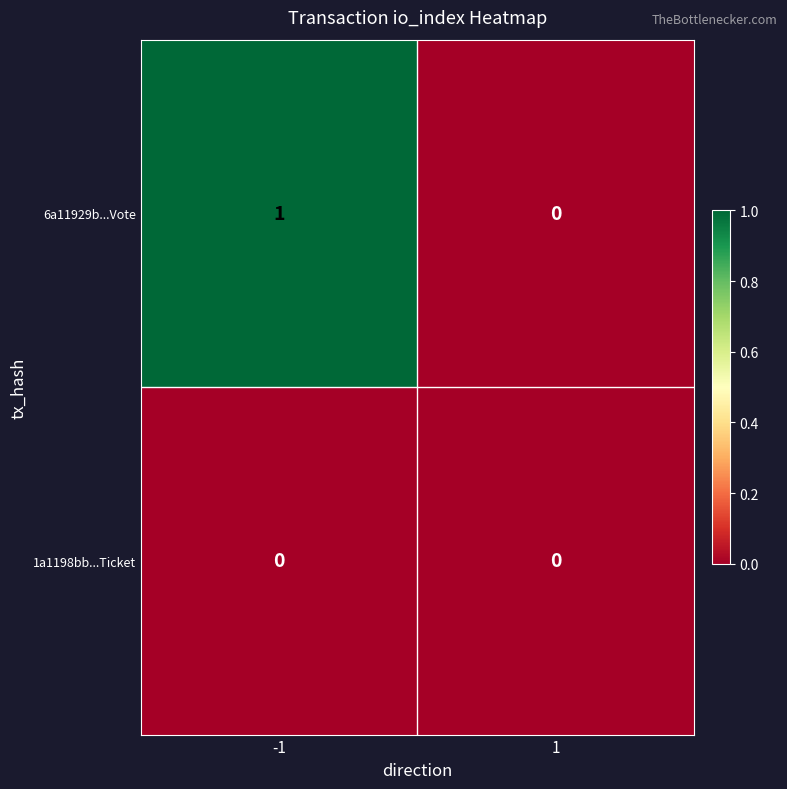

Reading left to right, list all the values displayed in this chart.

6a11929b...Vote: 1	0
1a1198bb...Ticket: 0	0